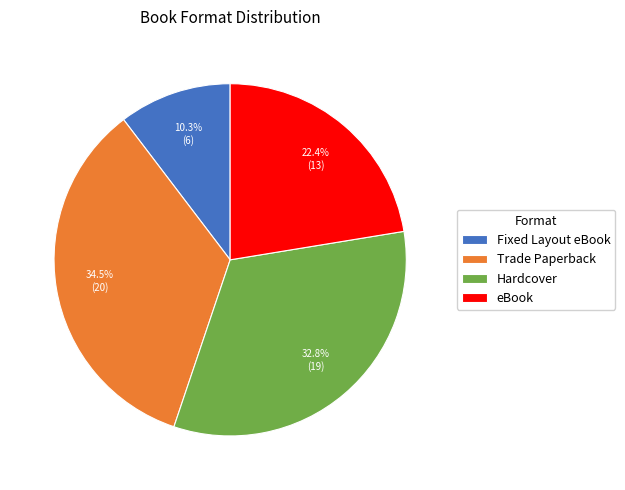

Count the number of slices in the pie.

4